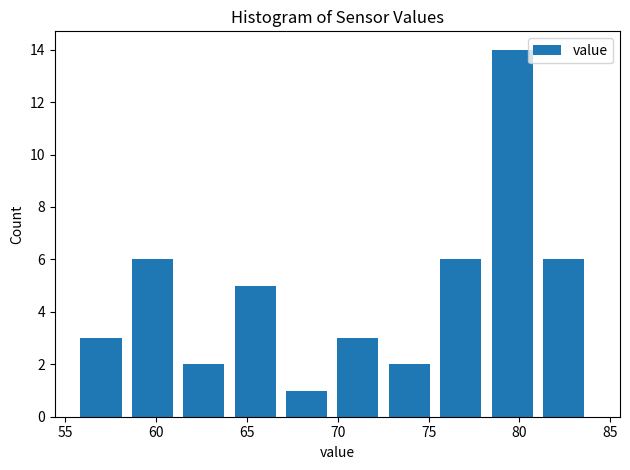

Over which range of the x-axis is the bar tallest?

78.5 to 81.5